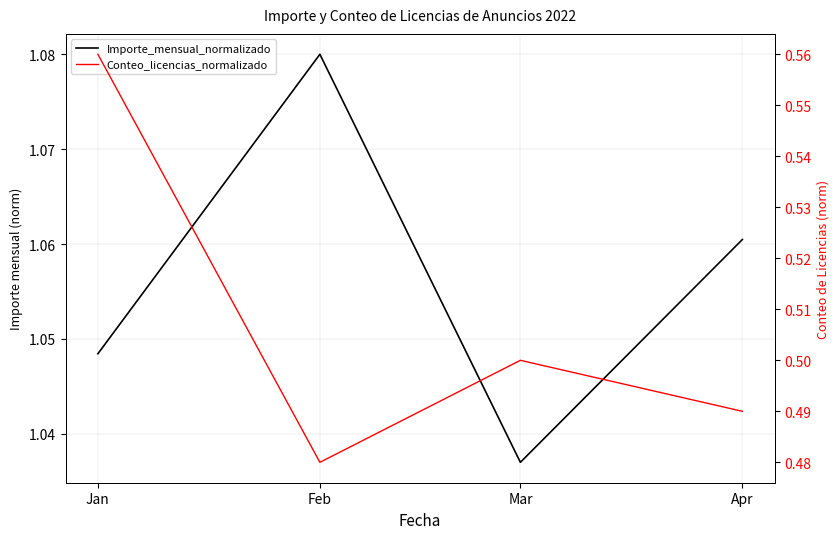

At which category is the sum across all series the highest?

Jan